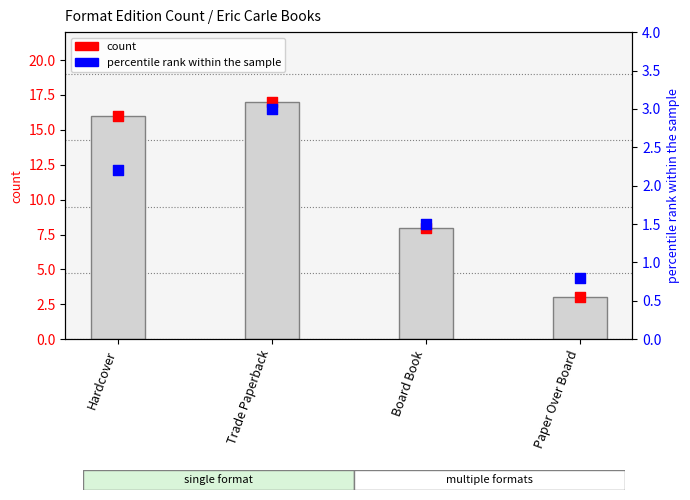

What is the total value across all series at Paper Over Board?

3.8